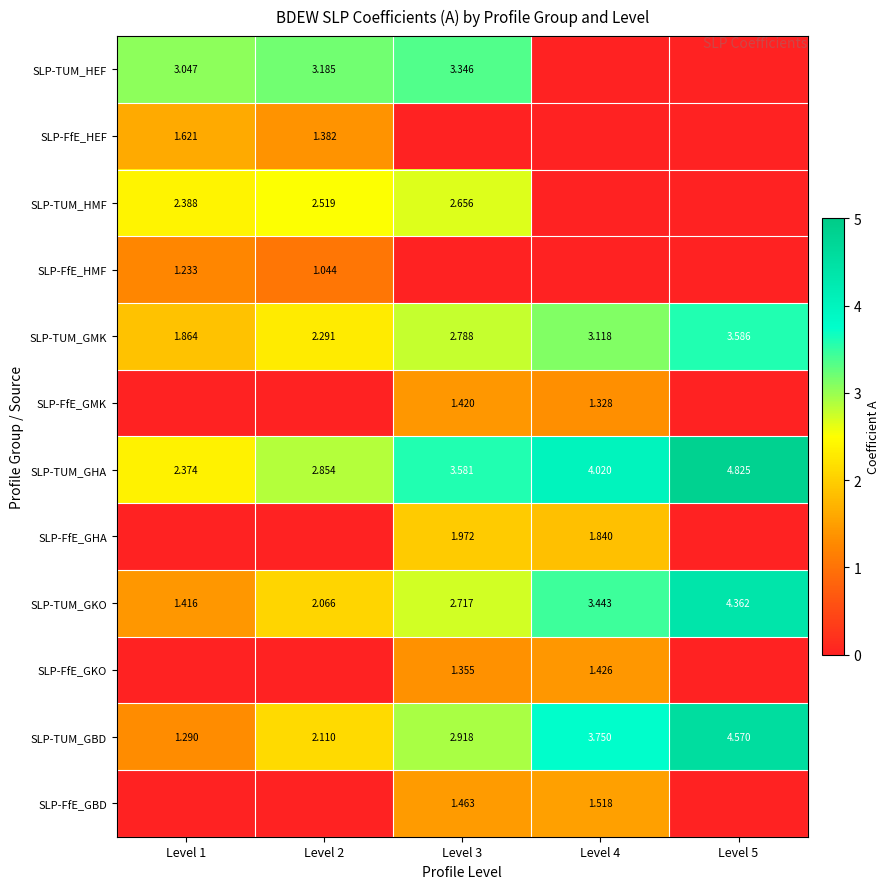

The SLP-FfE_HMF series shows 0.8 at Level 5. True or false?

False